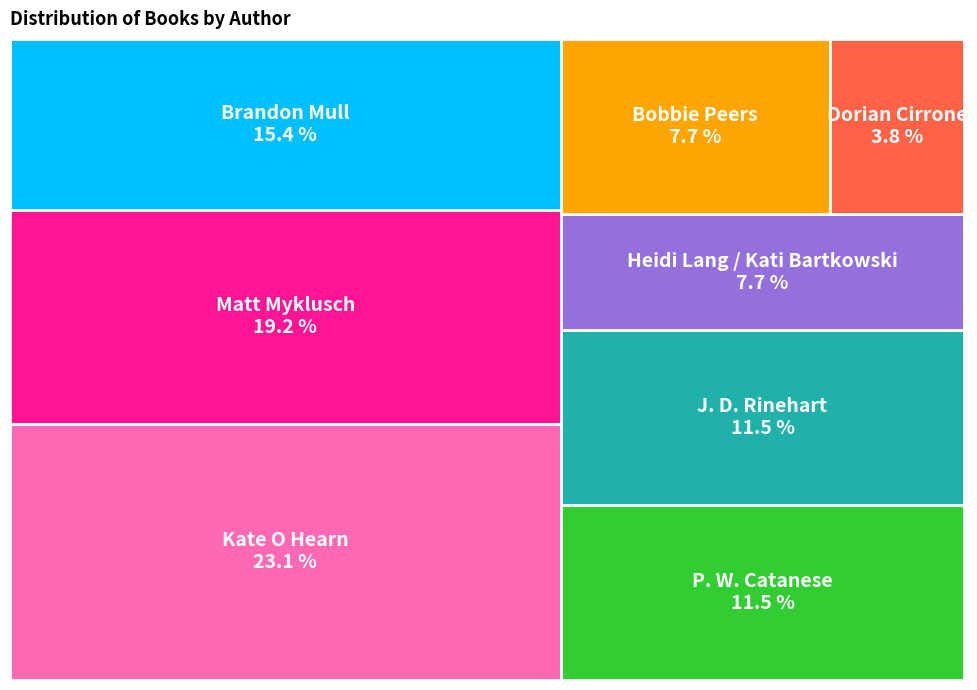

To the nearest percent, what percentage of the pie is Brandon Mull?

15%